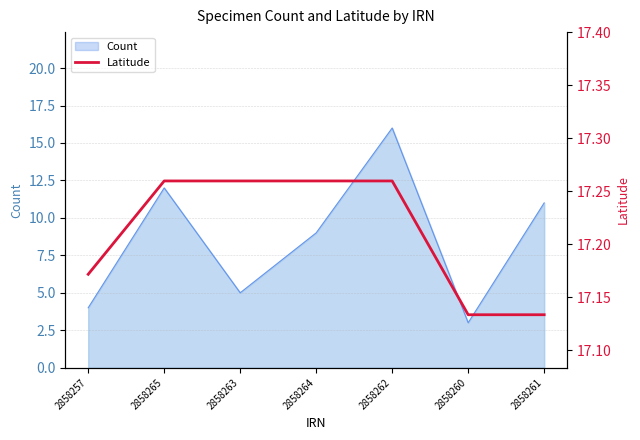

Which category has the lowest value across all series?

2858260